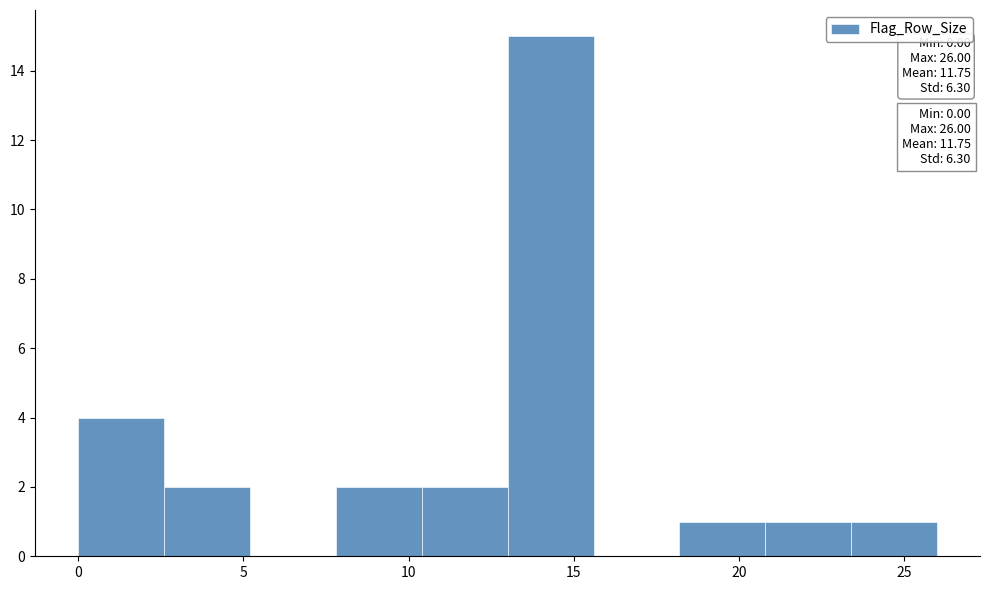

Which range on the x-axis has the tallest bar?

13.0 to 15.6